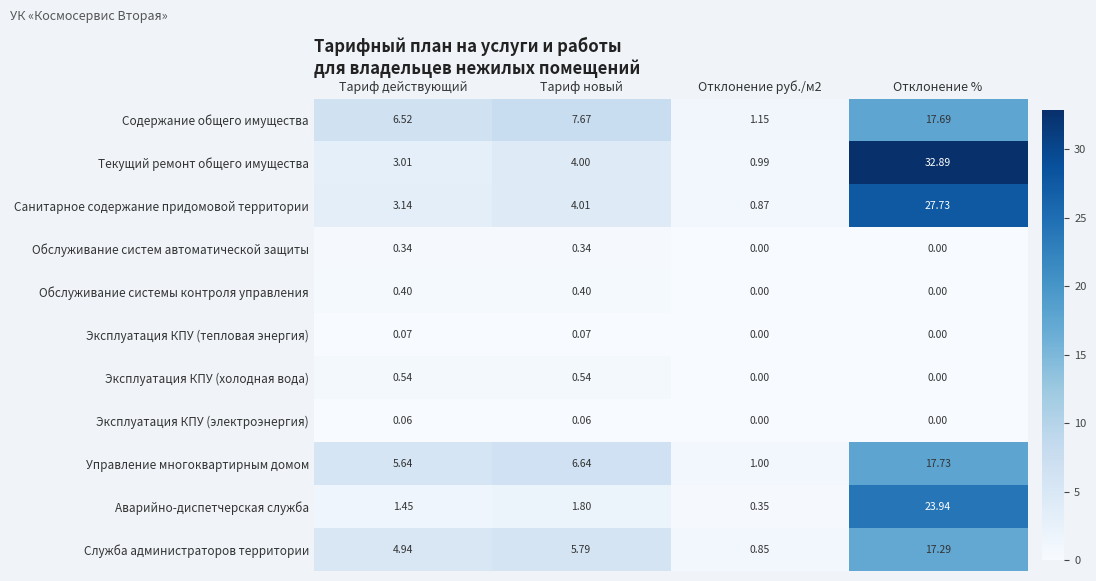

Which series has the largest total across all categories?

Текущий ремонт общего имущества